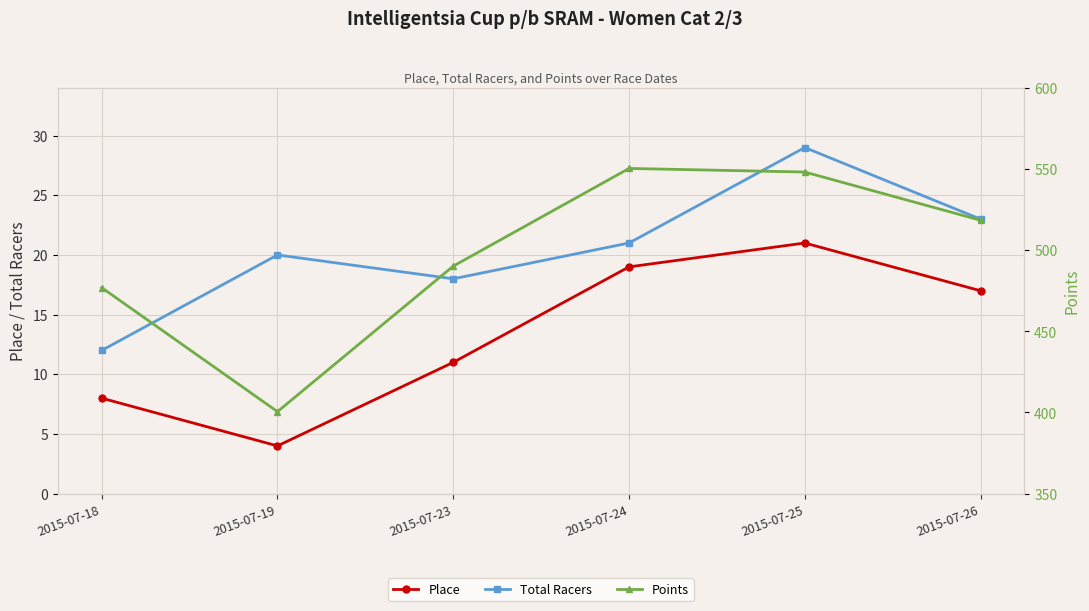

What is the value of the Points point at the 3rd from the left?

490.2